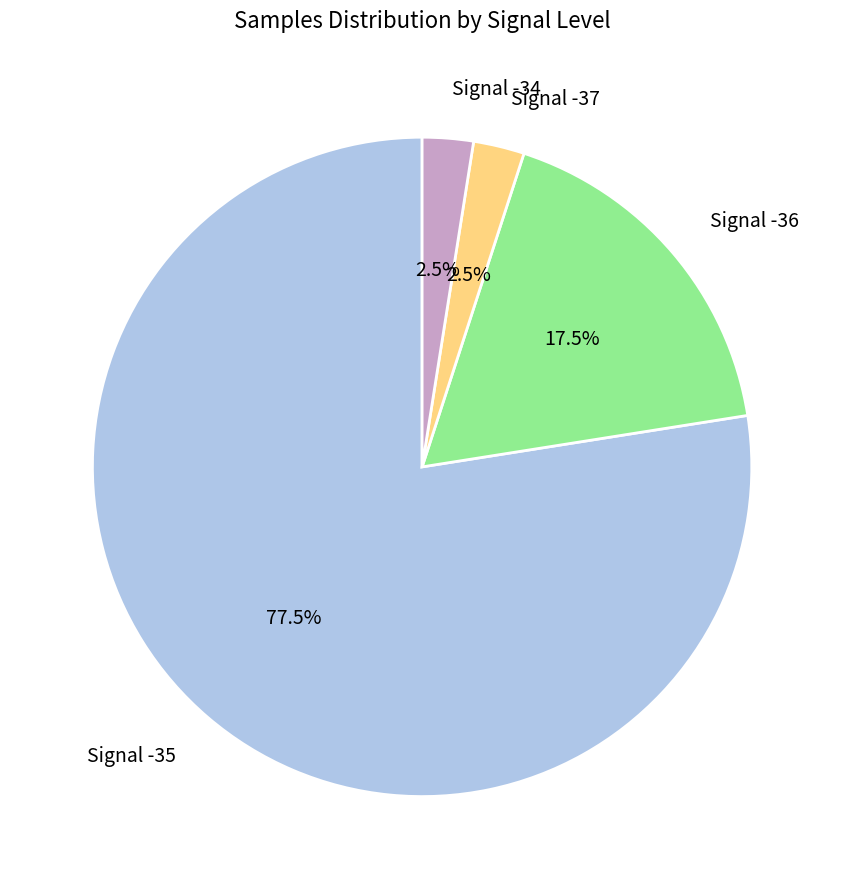

Combined, what portion of the pie is Signal -37 and Signal -36?

20.0%